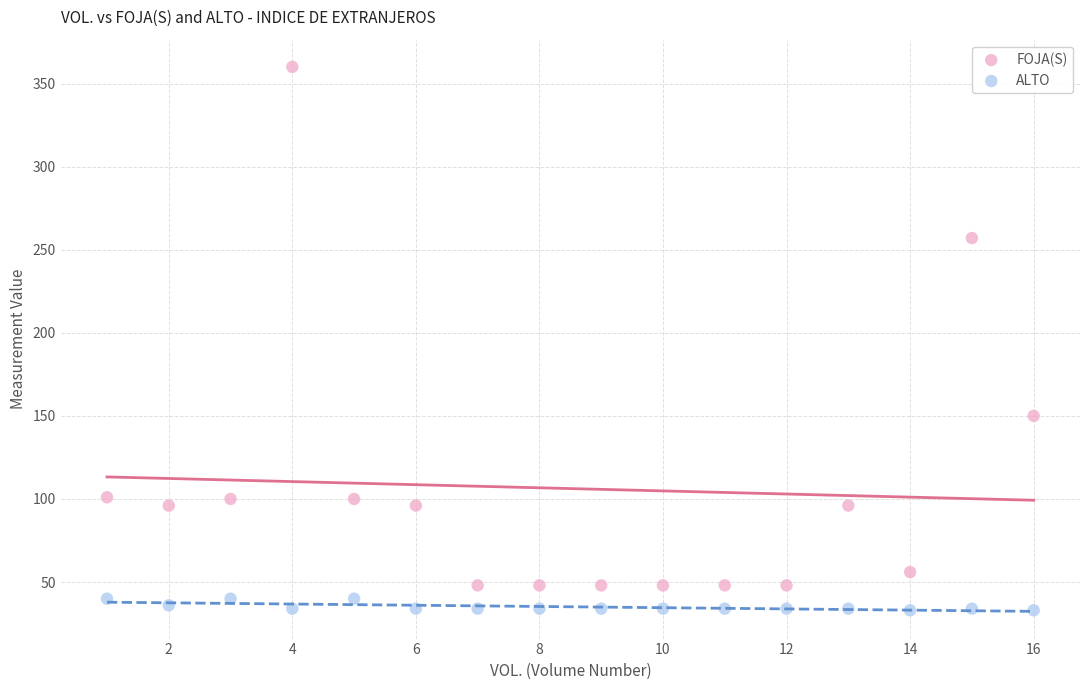

What are all the series names shown in the legend?

FOJA(S), ALTO